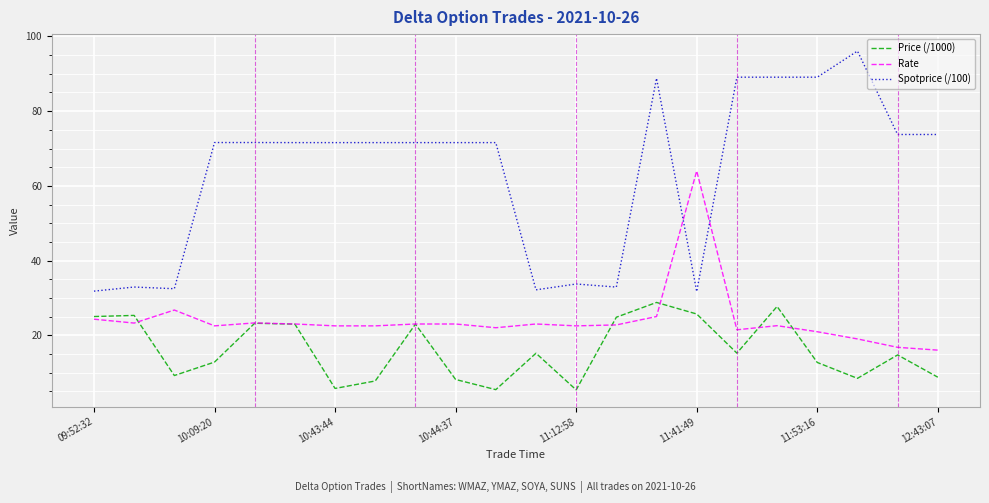

What is the minimum value shown in the chart?

5.4